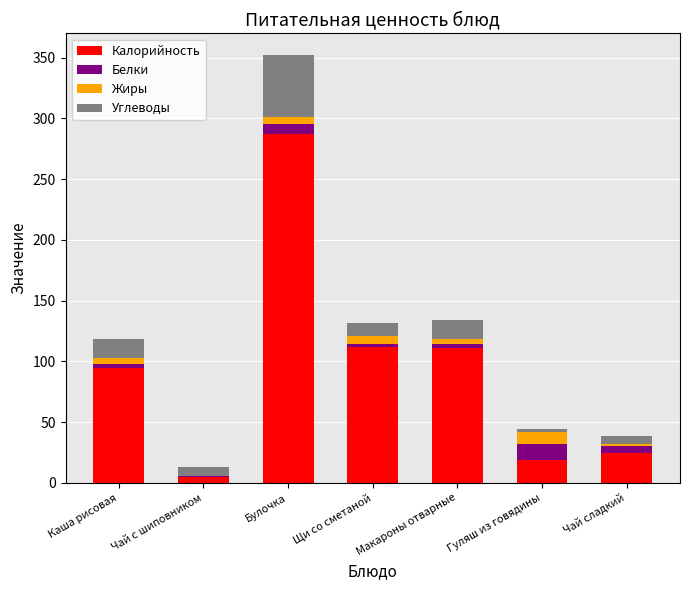

What is the total value across all series at Макароны отварные?

134.0